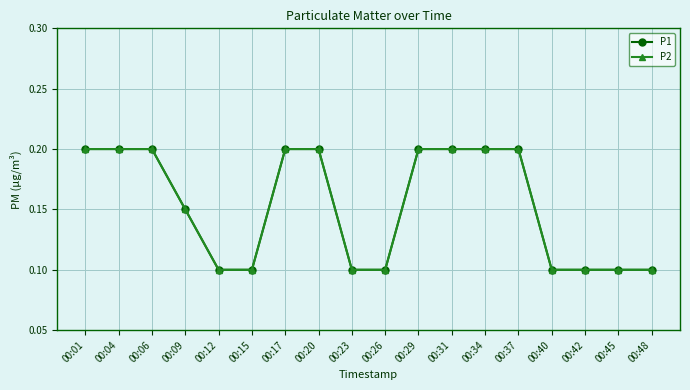

The P2 series shows 0.0 at 00:37. True or false?

False